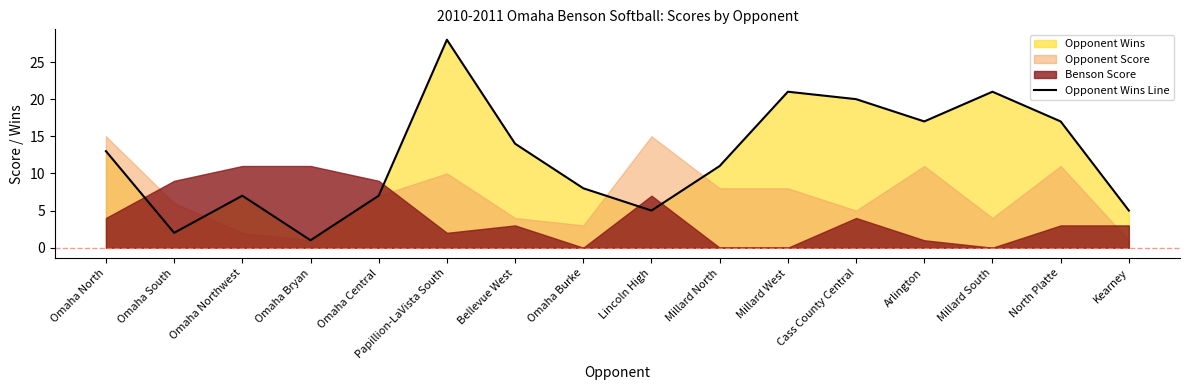

The chart shows a value of 20 at Omaha North. True or false?

False